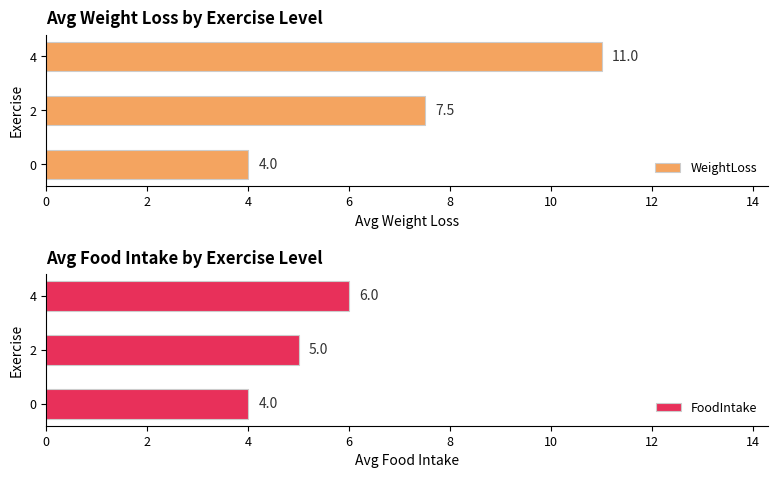

Is the value of FoodIntake at 2 greater than the value of WeightLoss at 0?

Yes